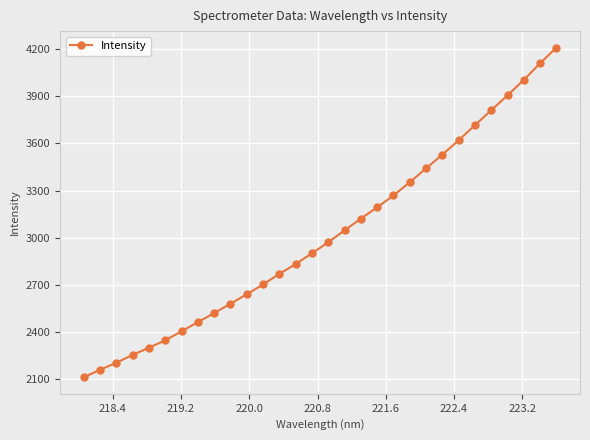

Reading left to right, transcribe all the data shown in this chart.

2113.4	2161.2	2205.8	2255.8	2301.6	2348.3	2406.1	2463.8	2521.9	2580.9	2641.4	2703.4	2771.1	2833.3	2901.8	2971.7	3047.4	3122.2	3193.9	3269.1	3353.4	3441.1	3528.7	3619.5	3716.0	3810.4	3905.2	4003.6	4108.6	4208.7